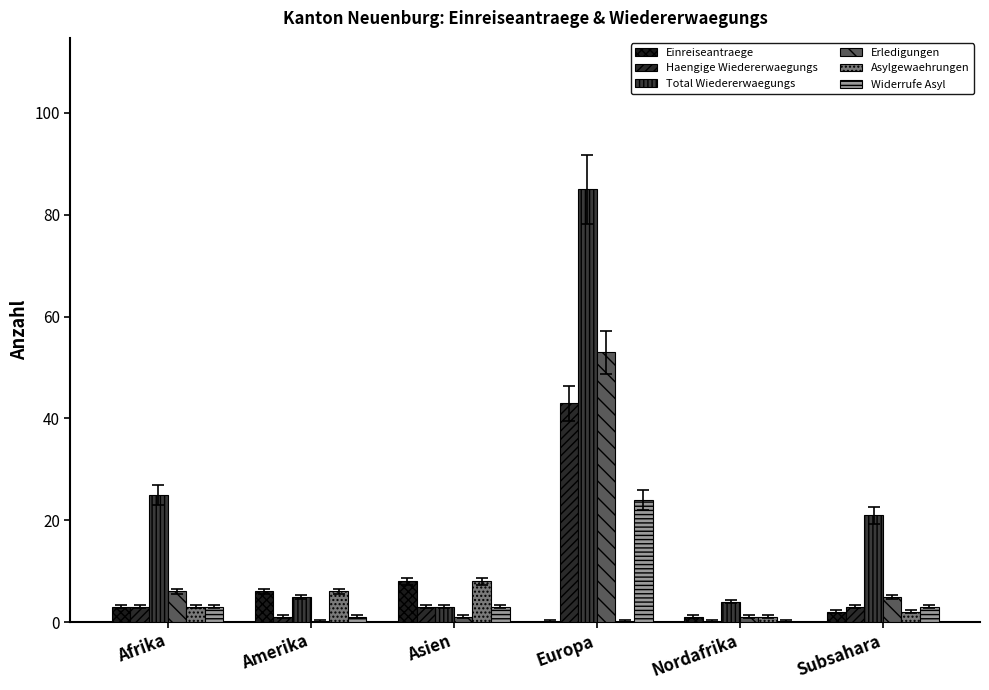

What is the spread (max minus min) of values at Europa?

85